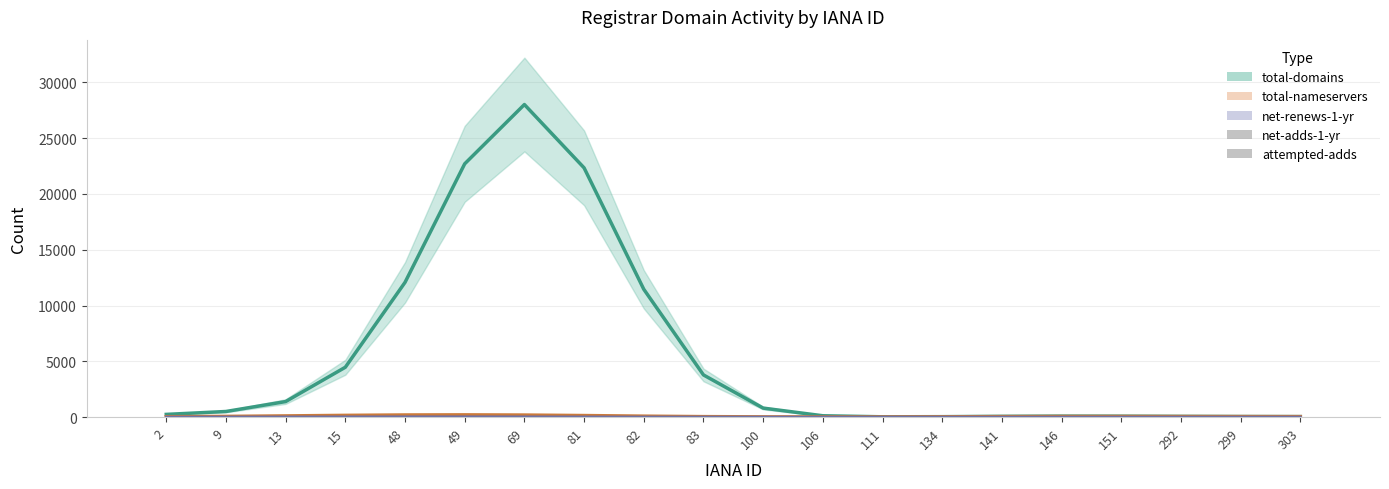

The value of net-adds-1-yr at 49 is 0. True or false?

True